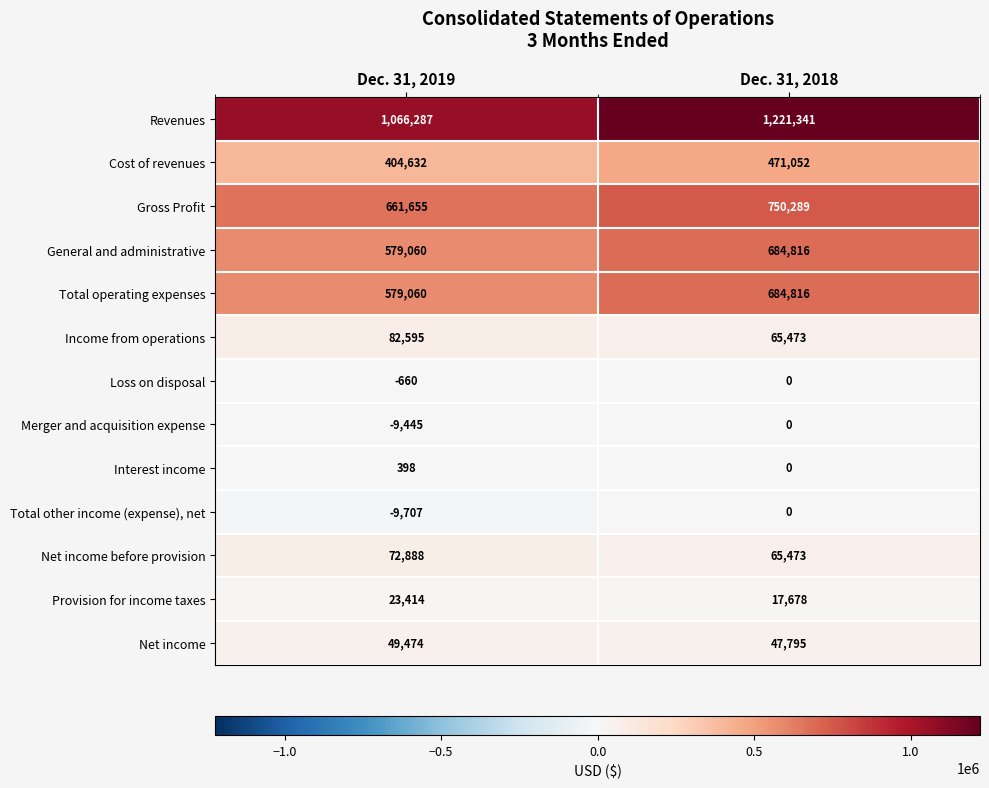

List the labels in order of Merger and acquisition expense value, smallest first.

Dec. 31, 2019, Dec. 31, 2018